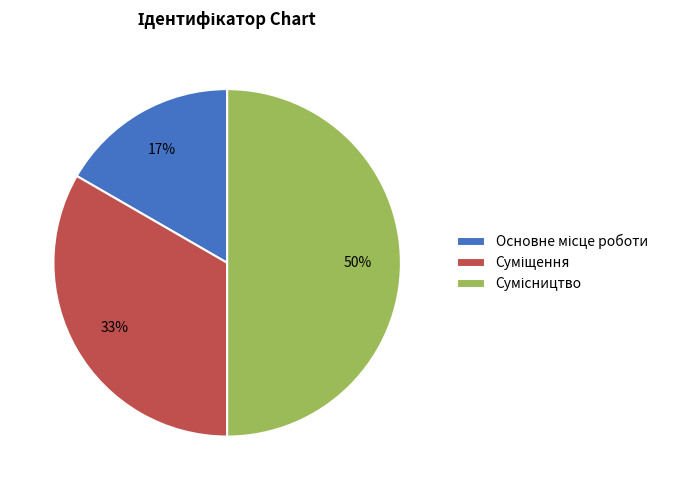

To the nearest percent, what is the difference between the largest and smallest slice percentages?

33%